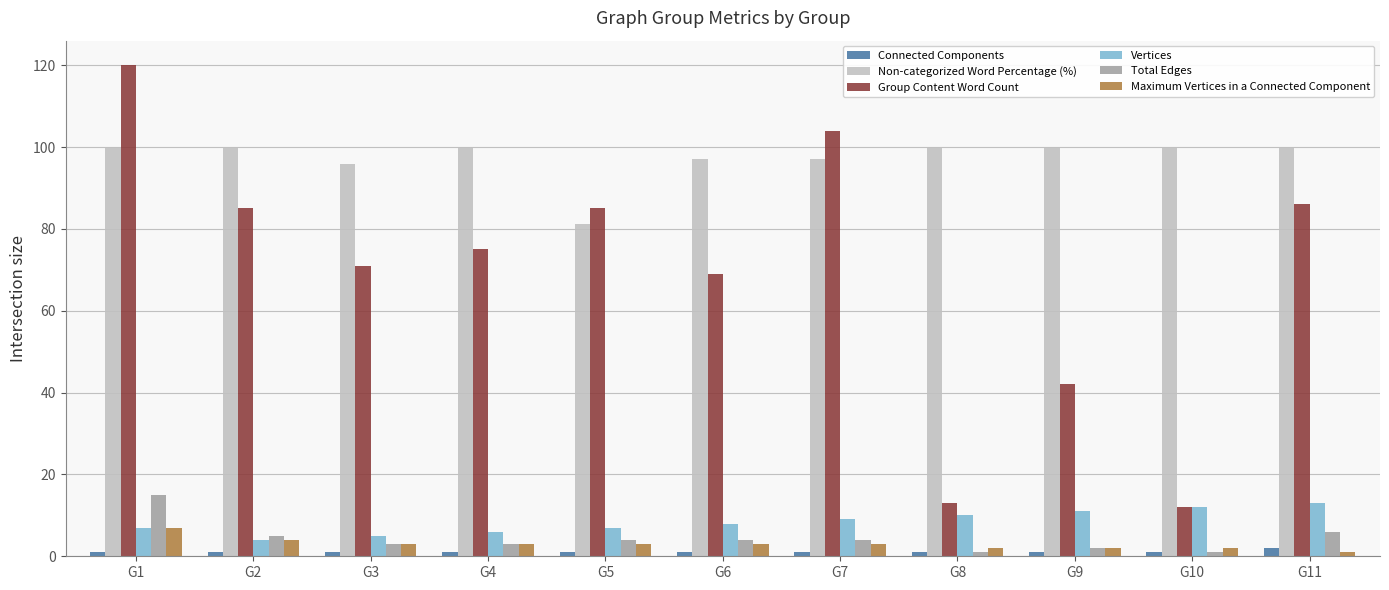

Reading right to left, what are all the values shown in this chart?

Connected Components: G11=2.0	G10=1.0	G9=1.0	G8=1.0	G7=1.0	G6=1.0	G5=1.0	G4=1.0	G3=1.0	G2=1.0	G1=1.0
Non-categorized Word Percentage (%): G11=100.0	G10=100.0	G9=100.0	G8=100.0	G7=97.1	G6=97.1	G5=81.2	G4=100.0	G3=95.8	G2=100.0	G1=100.0
Group Content Word Count: G11=86.0	G10=12.0	G9=42.0	G8=13.0	G7=104.0	G6=69.0	G5=85.0	G4=75.0	G3=71.0	G2=85.0	G1=120.0
Vertices: G11=13.0	G10=12.0	G9=11.0	G8=10.0	G7=9.0	G6=8.0	G5=7.0	G4=6.0	G3=5.0	G2=4.0	G1=7.0
Total Edges: G11=6.0	G10=1.0	G9=2.0	G8=1.0	G7=4.0	G6=4.0	G5=4.0	G4=3.0	G3=3.0	G2=5.0	G1=15.0
Maximum Vertices in a Connected Component: G11=1.0	G10=2.0	G9=2.0	G8=2.0	G7=3.0	G6=3.0	G5=3.0	G4=3.0	G3=3.0	G2=4.0	G1=7.0